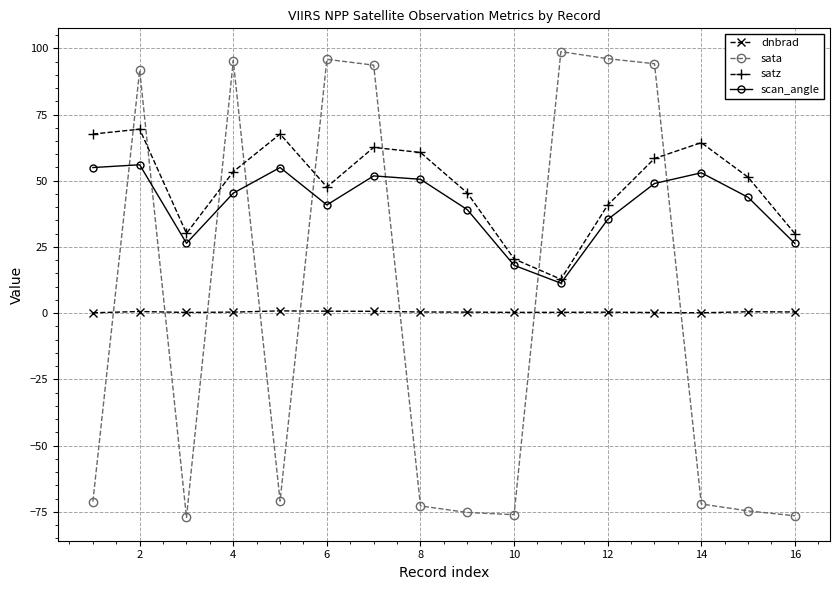

What is the greatest value displayed?

98.7